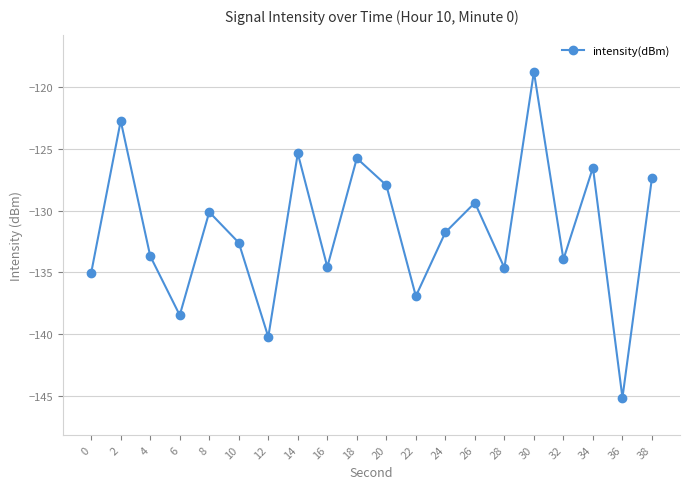

What is the value of the 18th point from the left?

-126.5